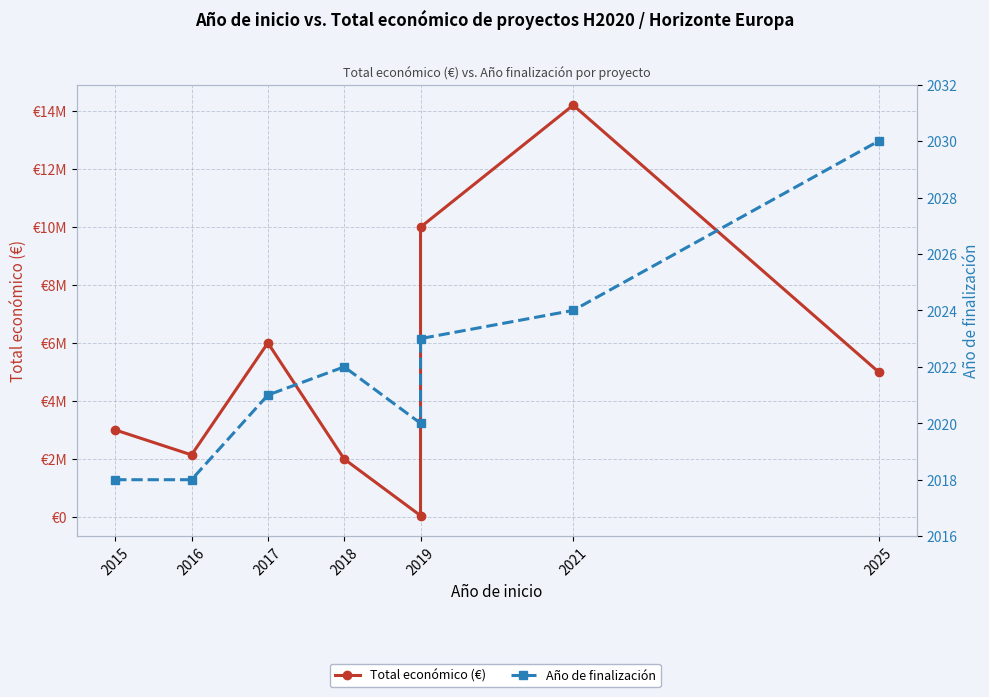

What is the difference between the Total económico (€) values at 2015 and 2017?

2997768